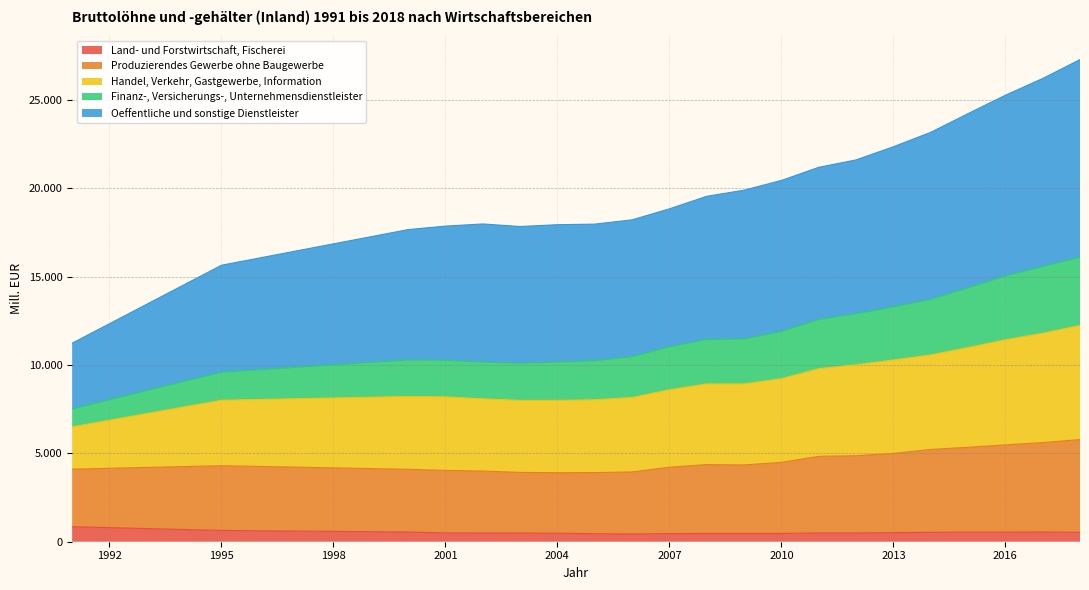

True or false: Produzierendes Gewerbe ohne Baugewerbe and Land- und Forstwirtschaft, Fischerei intersect in this chart.

False